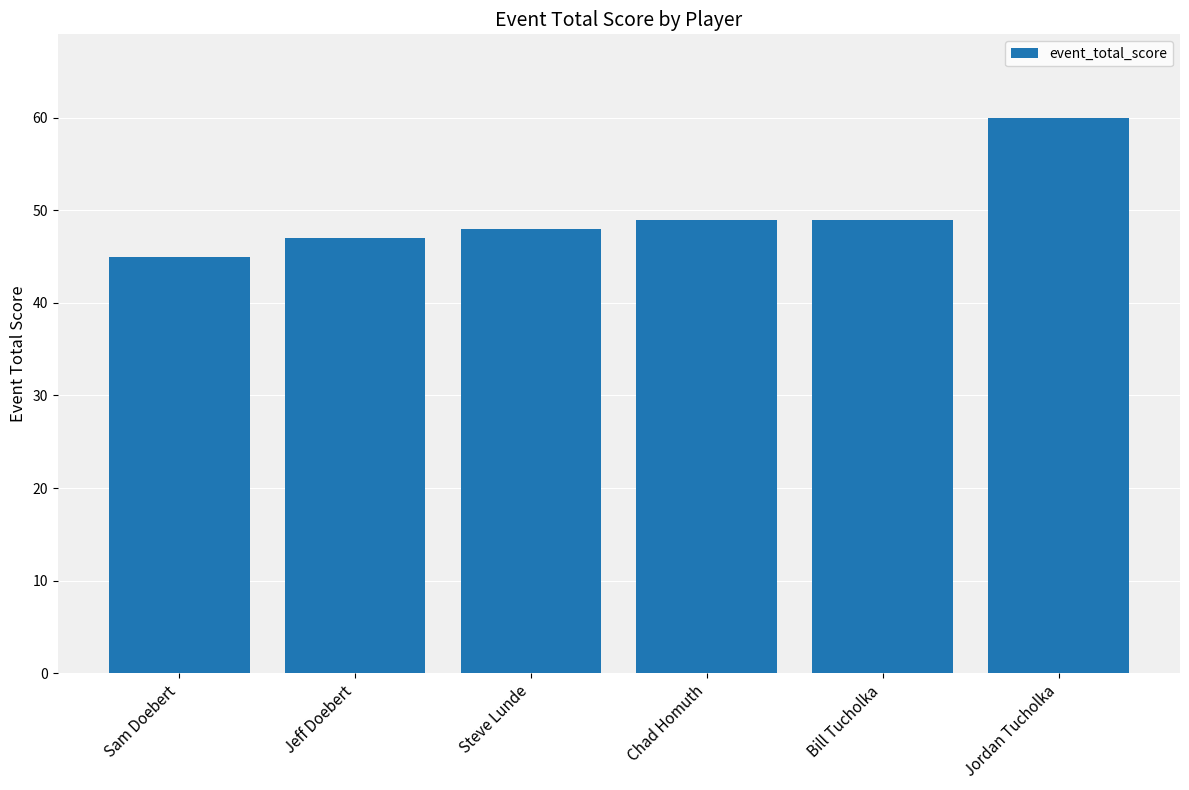

What is the approximate value at Steve Lunde?

48